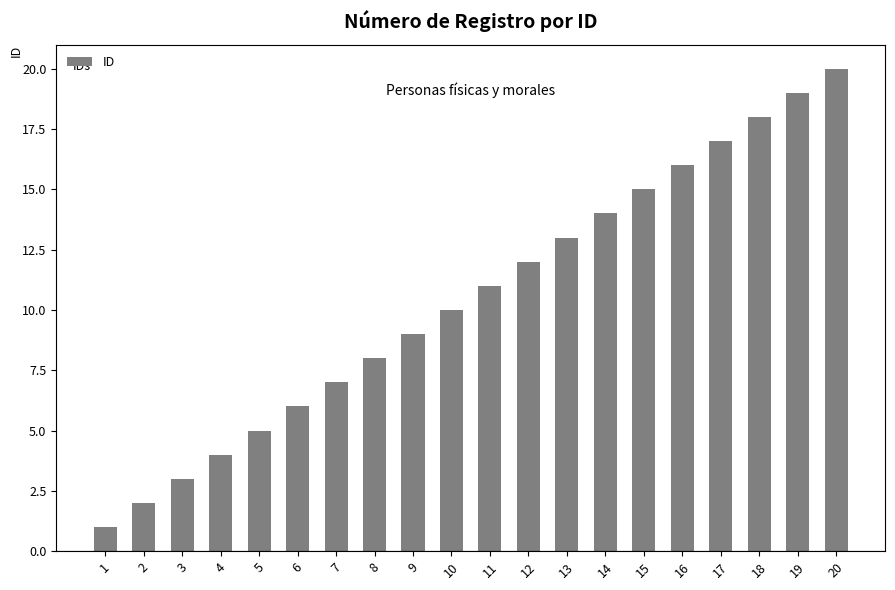

List the labels in order of value, largest first.

20, 19, 18, 17, 16, 15, 14, 13, 12, 11, 10, 9, 8, 7, 6, 5, 4, 3, 2, 1